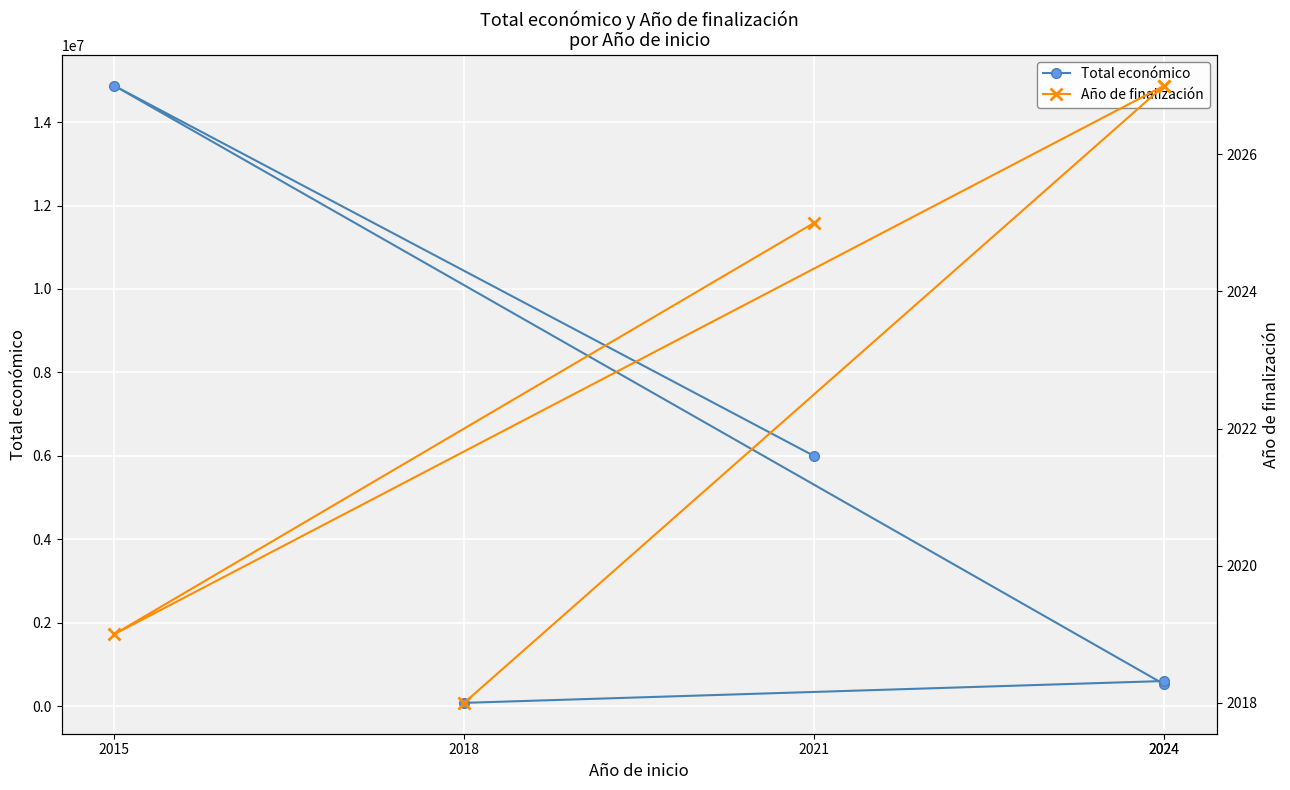

What is the value of the Año de finalización point at the 3rd from the left?

2027